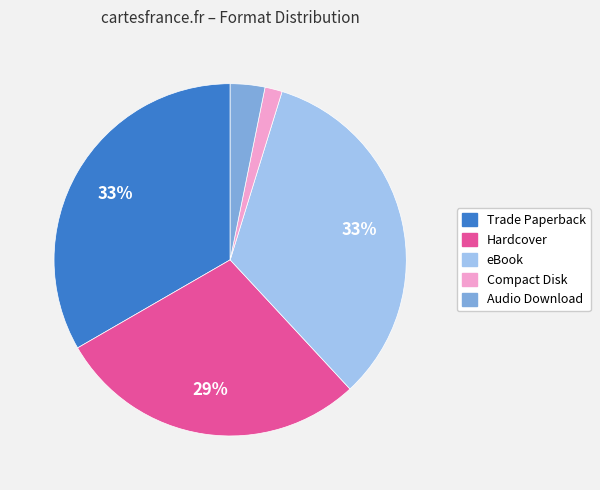

To the nearest percent, what is the difference between the eBook and Audio Download slice percentages?

30%